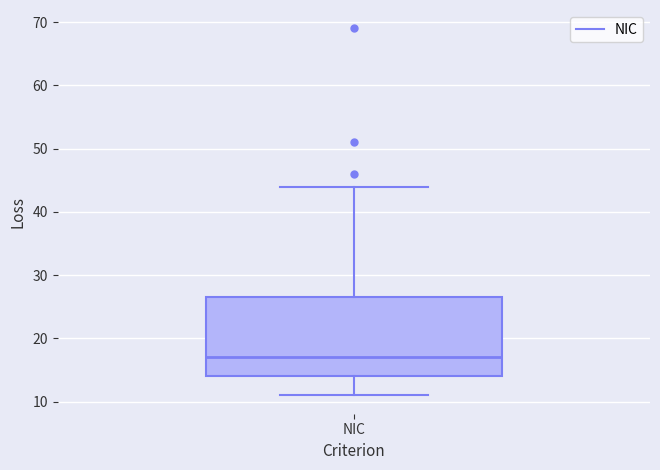

Transcribe this box plot: give where the median line is, the range the box spans, and where the two whiskers end, as read against the y-axis. The values are not printed on the chart, so give them approximately, as read against the axis.

median 17, box 14 to 27, whiskers 11 to 44